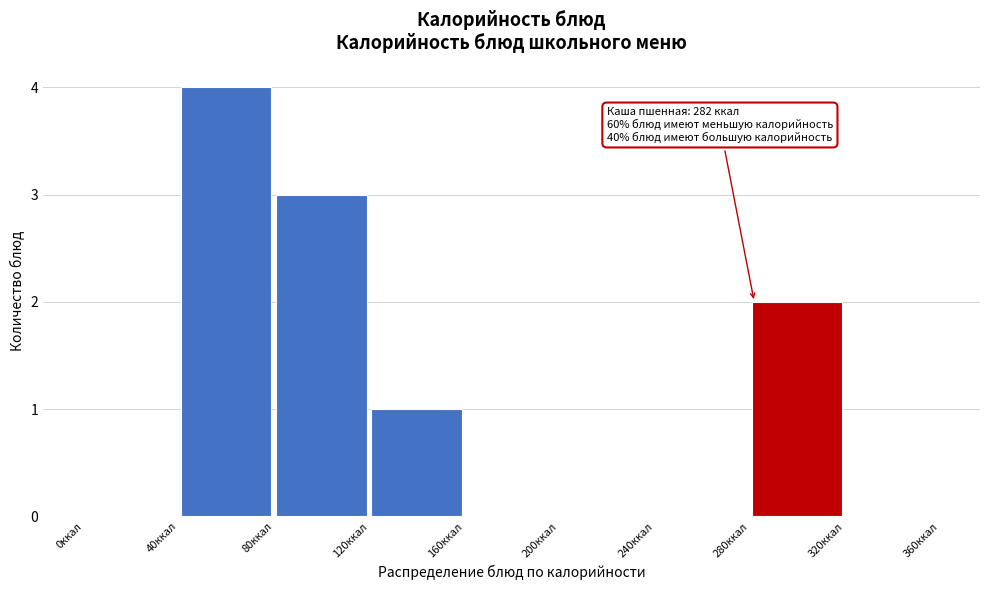

Which range on the x-axis has the tallest bar?

40 to 80